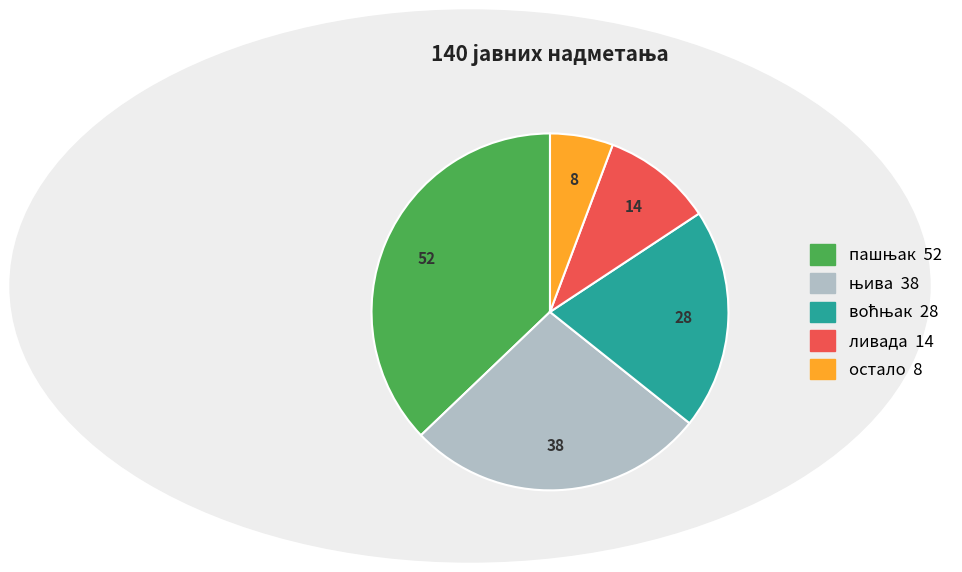

The ливада slice represents 1% of the pie. True or false?

False